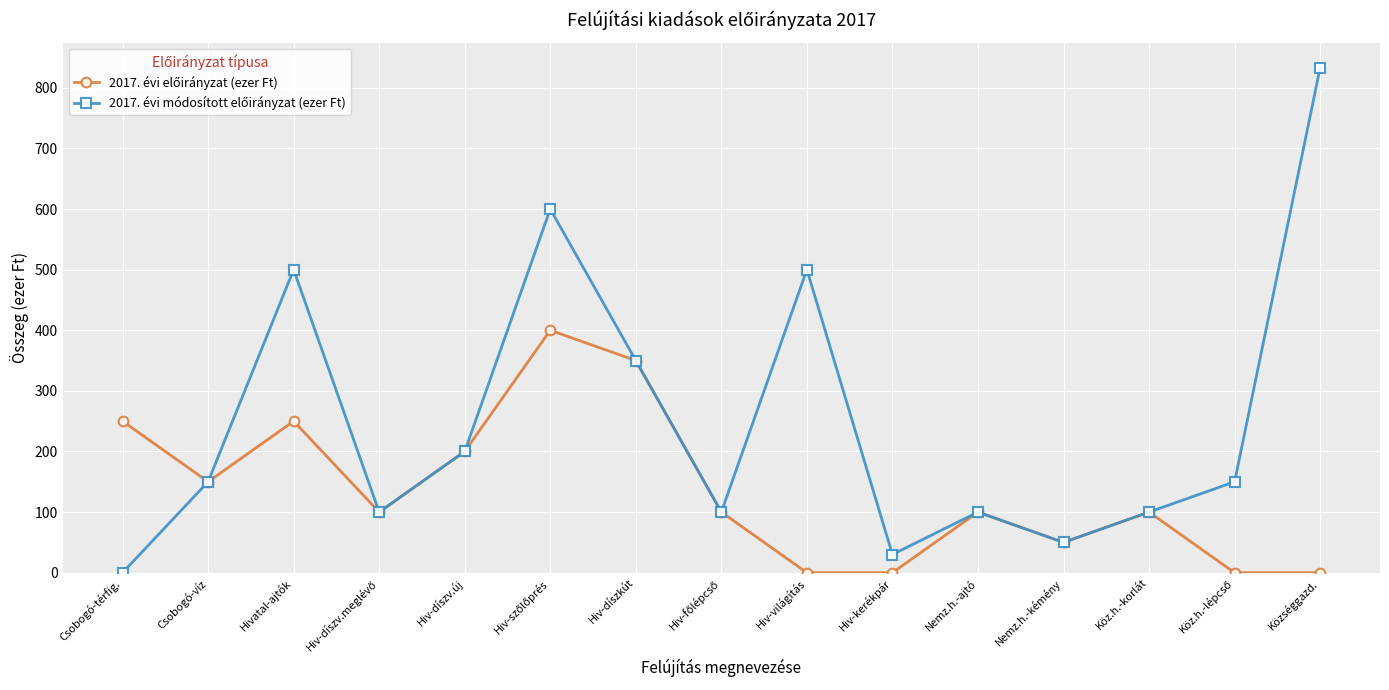

What is the difference between the highest and lowest values at Hivatal-ajtók?

250